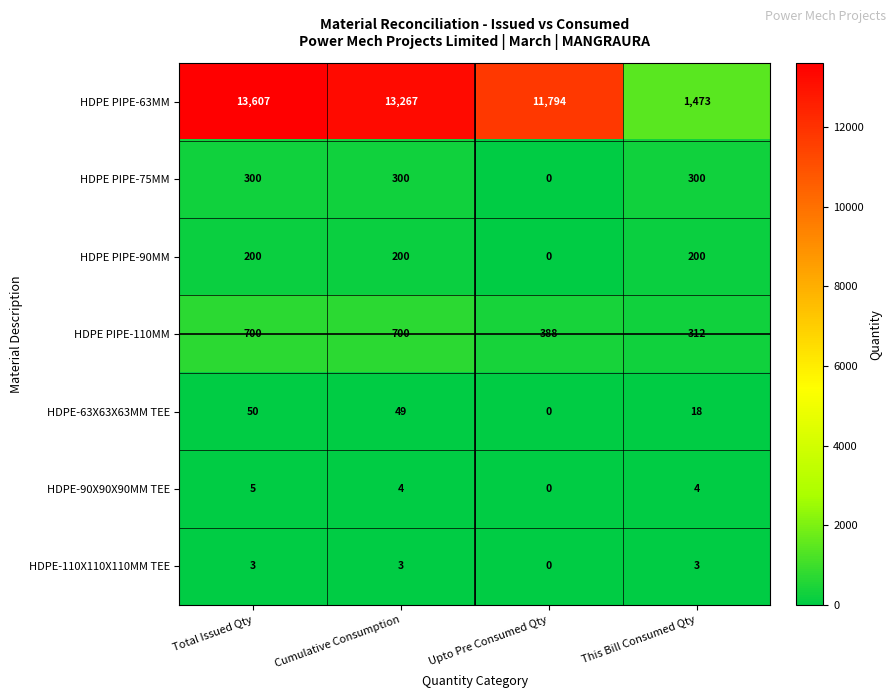

What value does the HDPE PIPE-110MM series have at Upto Pre Consumed Qty, to the nearest 10?

390